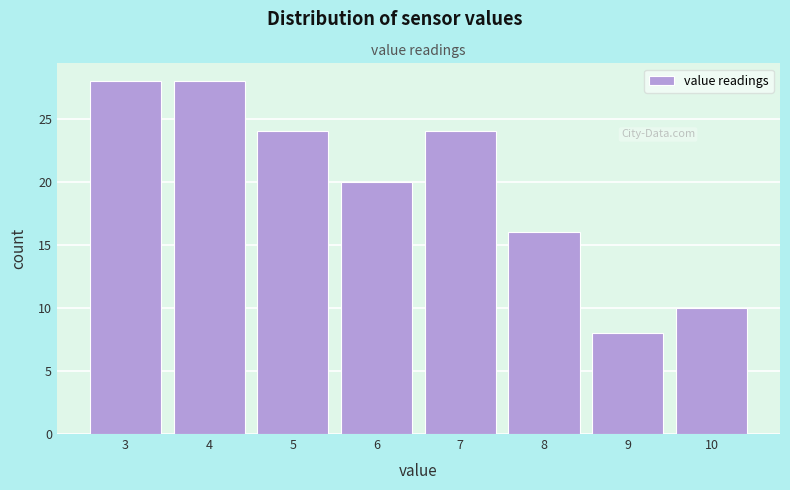

Reading right to left, list all the values displayed in this chart.

10	8	16	24	20	24	28	28